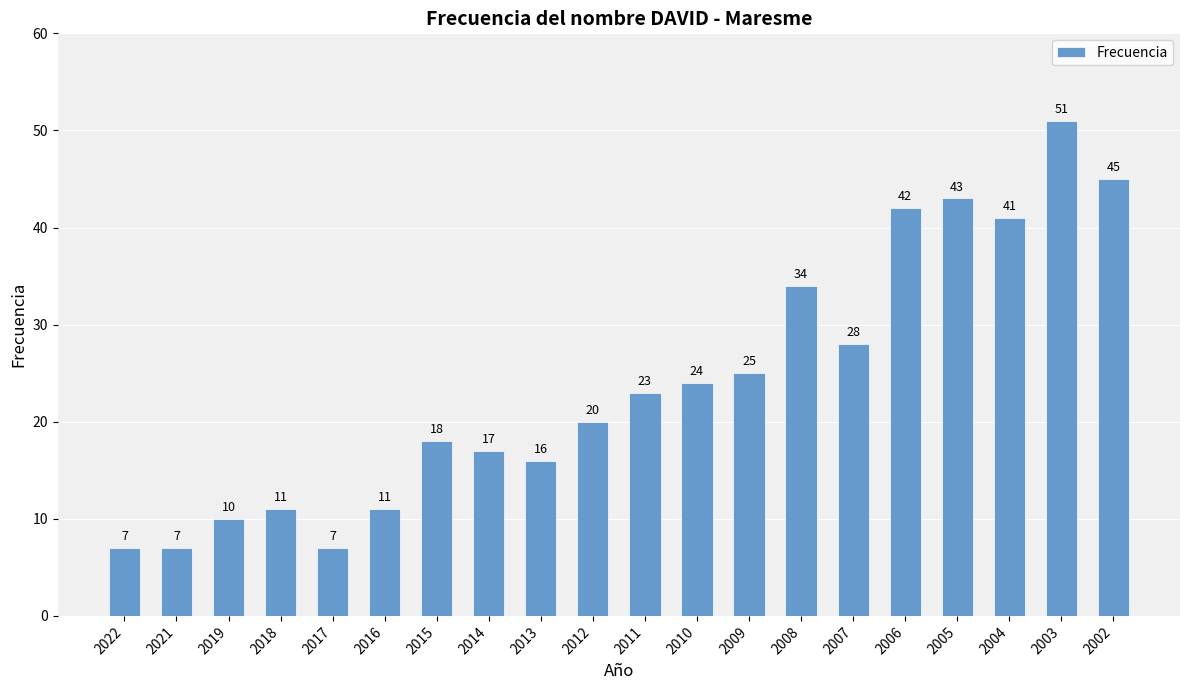

At which label is the value closest to 29?

2007